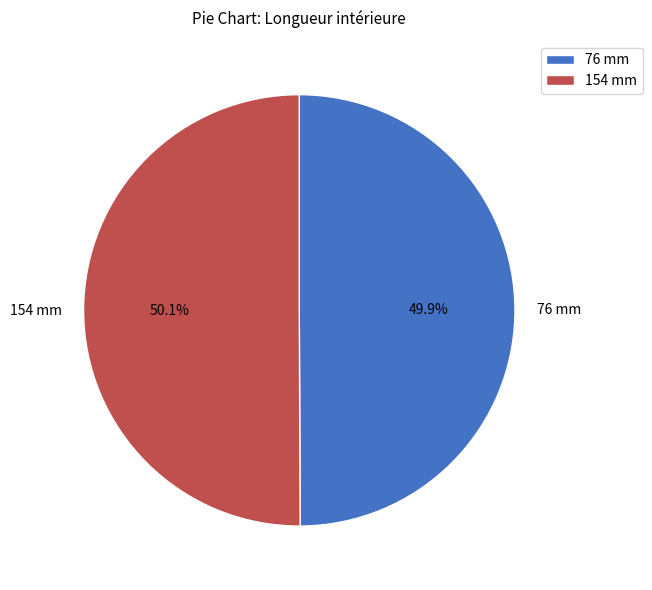

How many slices are in this pie chart?

2